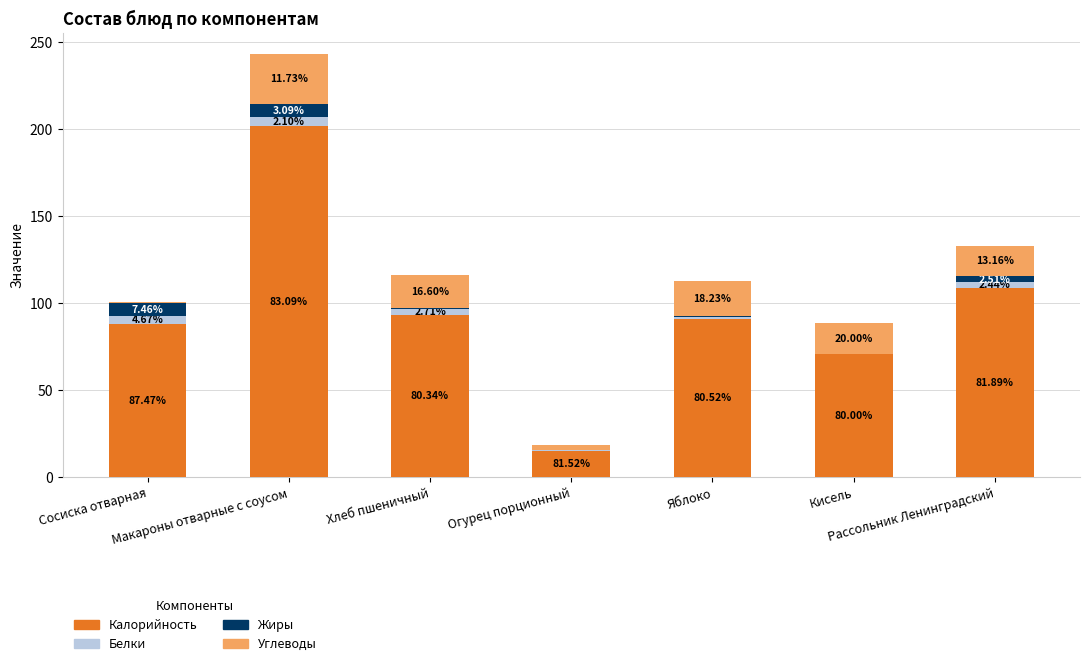

What is the label of the 3rd bar from the left?

Хлеб пшеничный